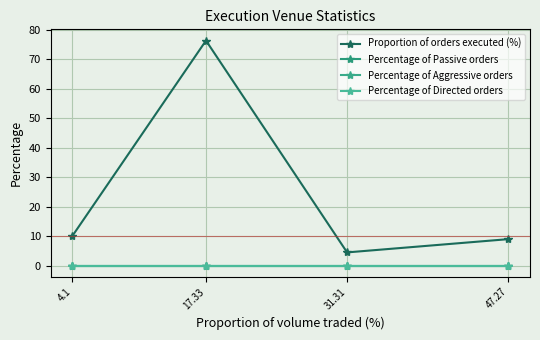

What is the label of the 4th point from the right?

4.1